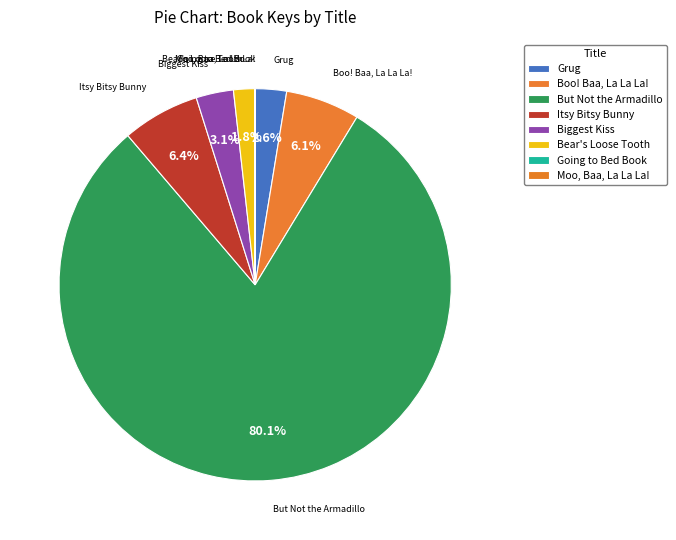

What is the largest slice in the pie chart?

But Not the Armadillo